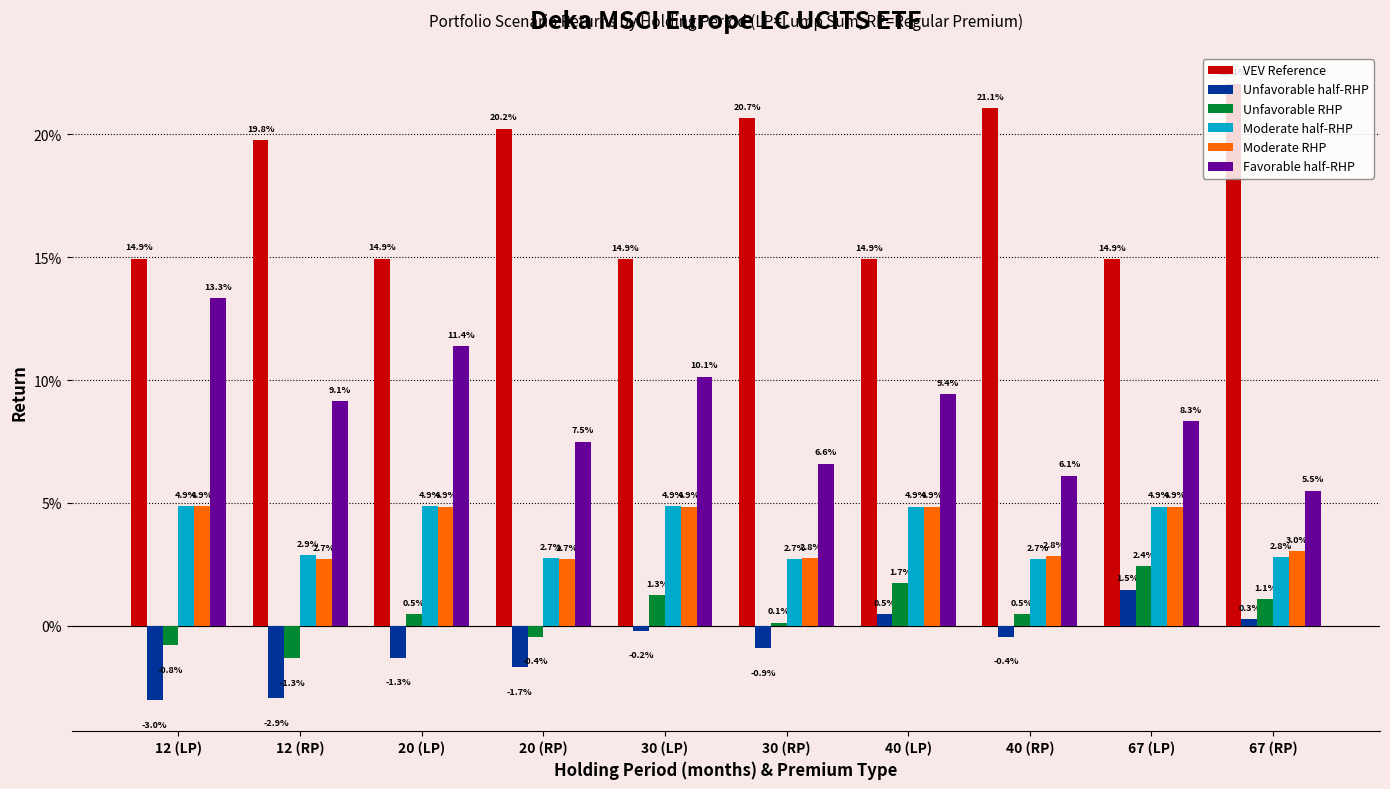

What are all the series names shown in the legend?

VEV Reference, Unfavorable half-RHP, Unfavorable RHP, Moderate half-RHP, Moderate RHP, Favorable half-RHP